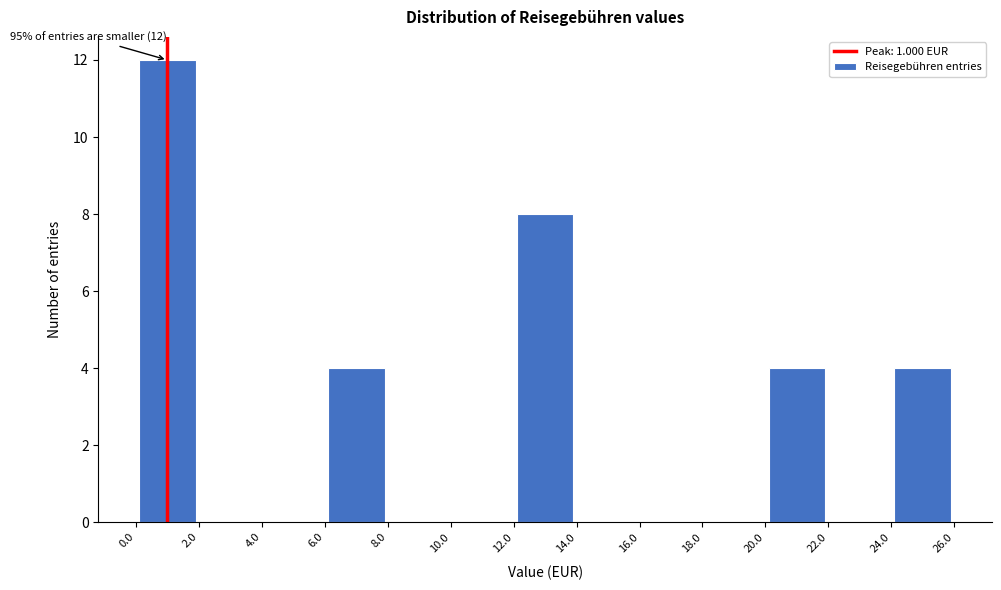

Over which range of the x-axis is the bar tallest?

0.0 to 2.0